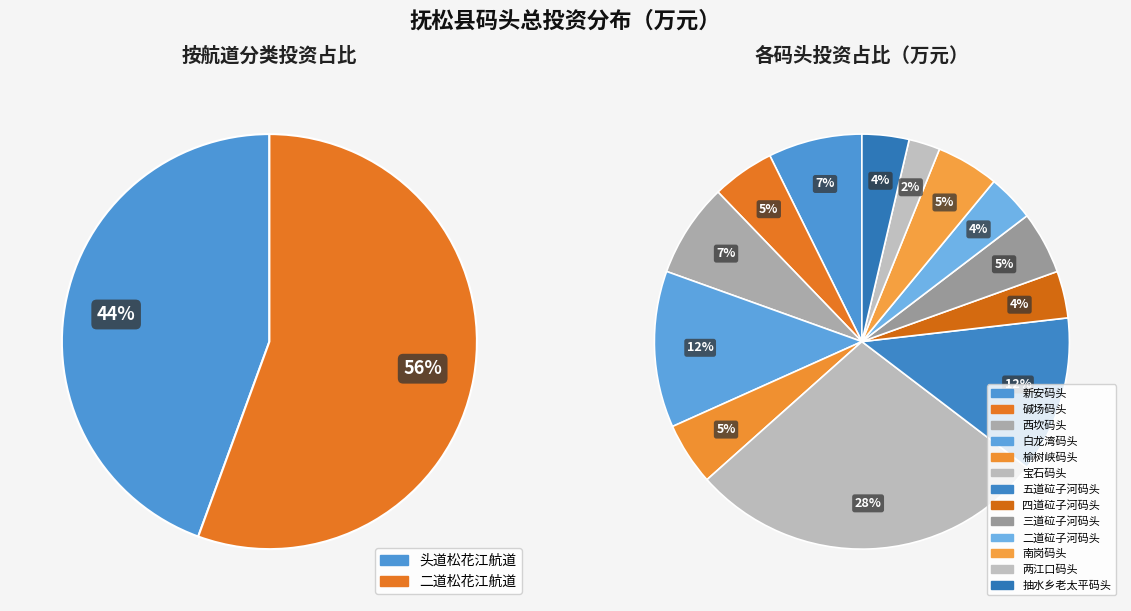

What is the smallest slice in the pie chart?

两江口码头